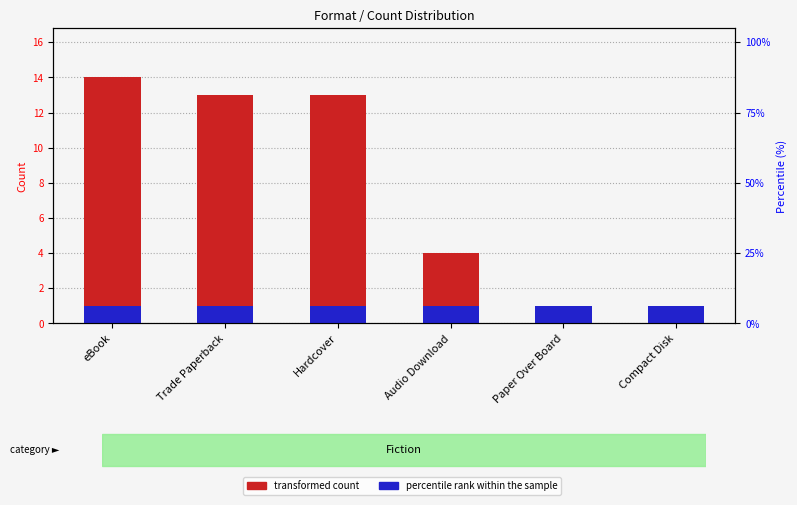

Which series has the largest total across all categories?

transformed count